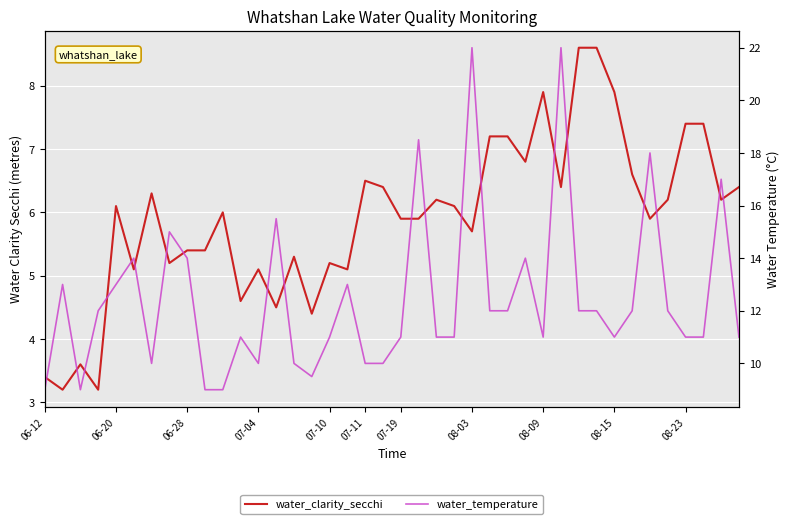

What is the total value across all series at 14?

15.3